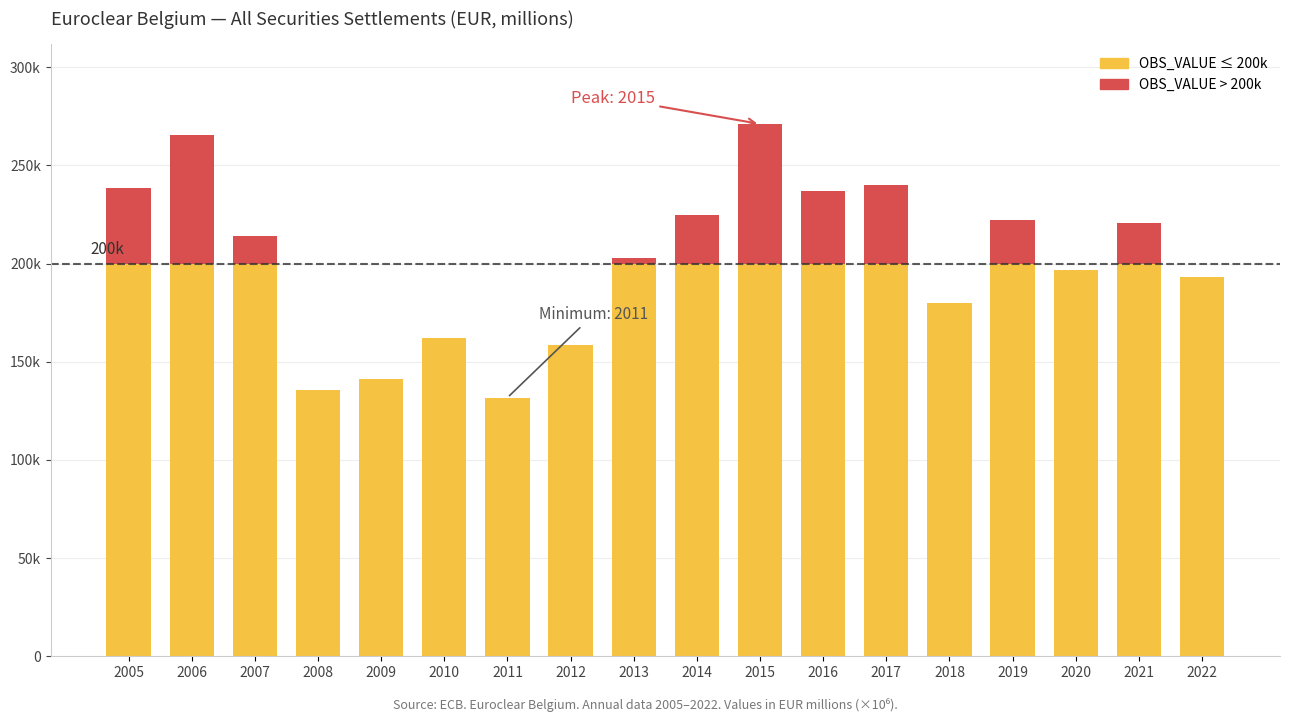

What is the value of the 12th bar from the left?

237006